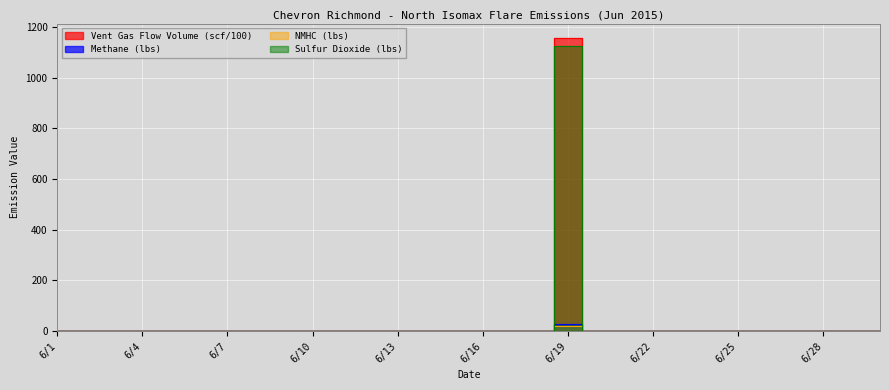

True or false: Sulfur Dioxide (lbs) and NMHC (lbs) intersect in this chart.

False